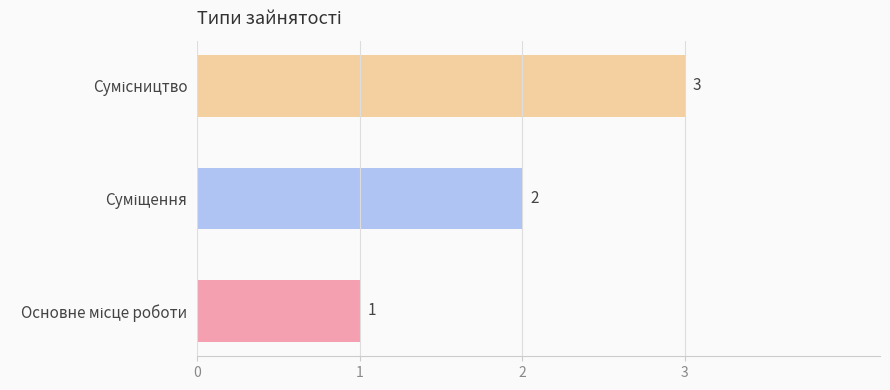

How many values are between 1 and 3?

3